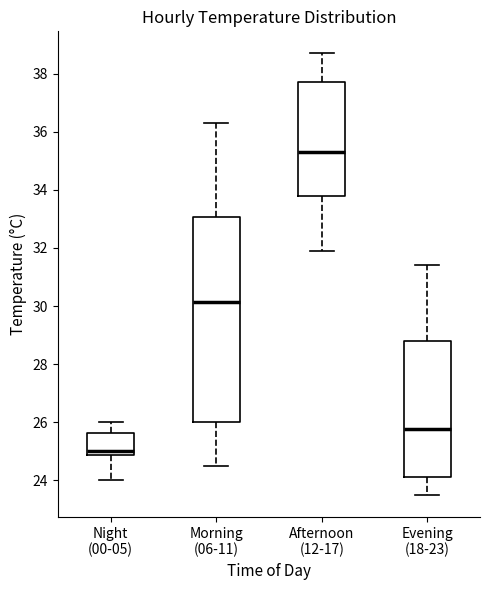

Which box is the tallest, from its lower edge to its upper edge?

Morning (06-11)